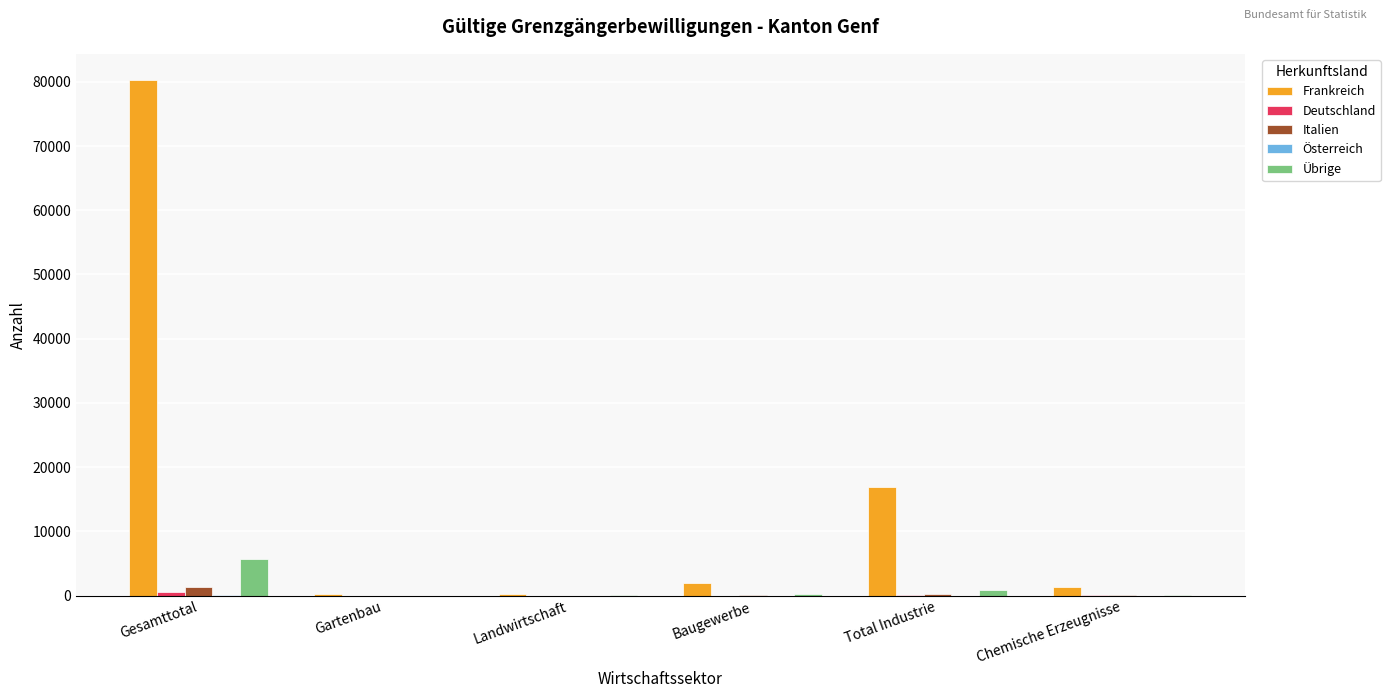

Which series has the largest total across all categories?

Frankreich